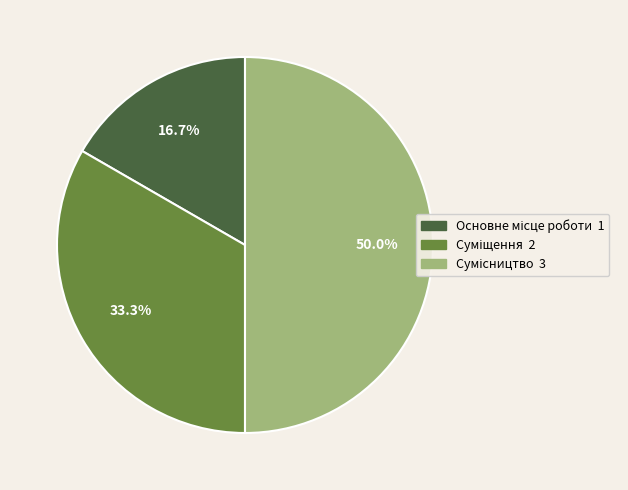

How many segments does this pie chart have?

3